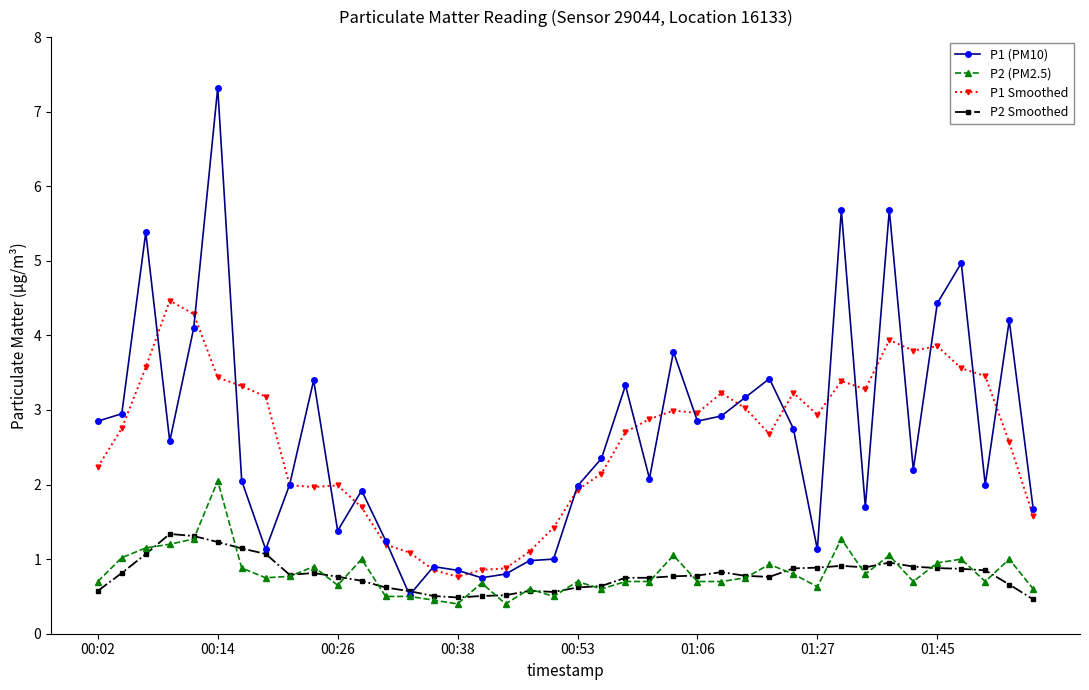

Does the chart display data point markers on the line(s)?

Yes